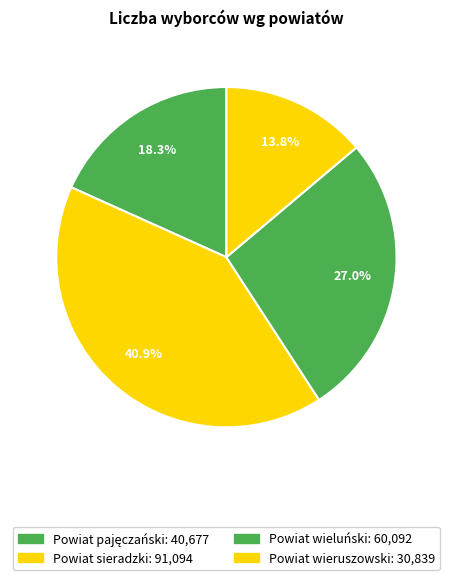

How much of the chart is everything except Powiat wieruszowski?

86.2%